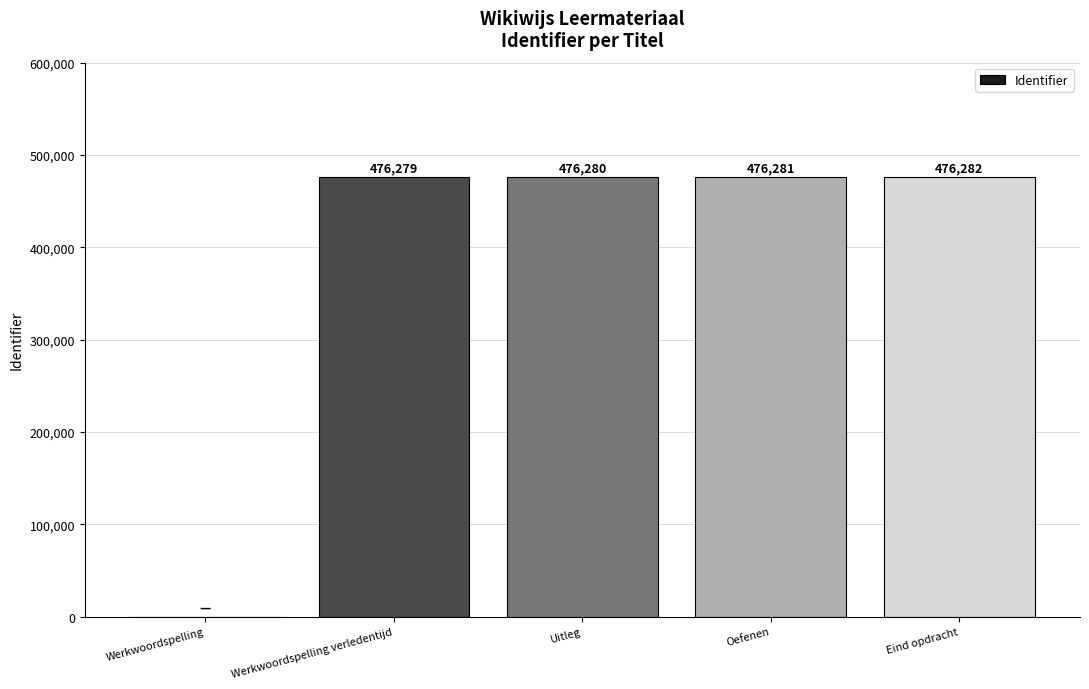

Which label corresponds to the largest value in the chart?

Eind opdracht